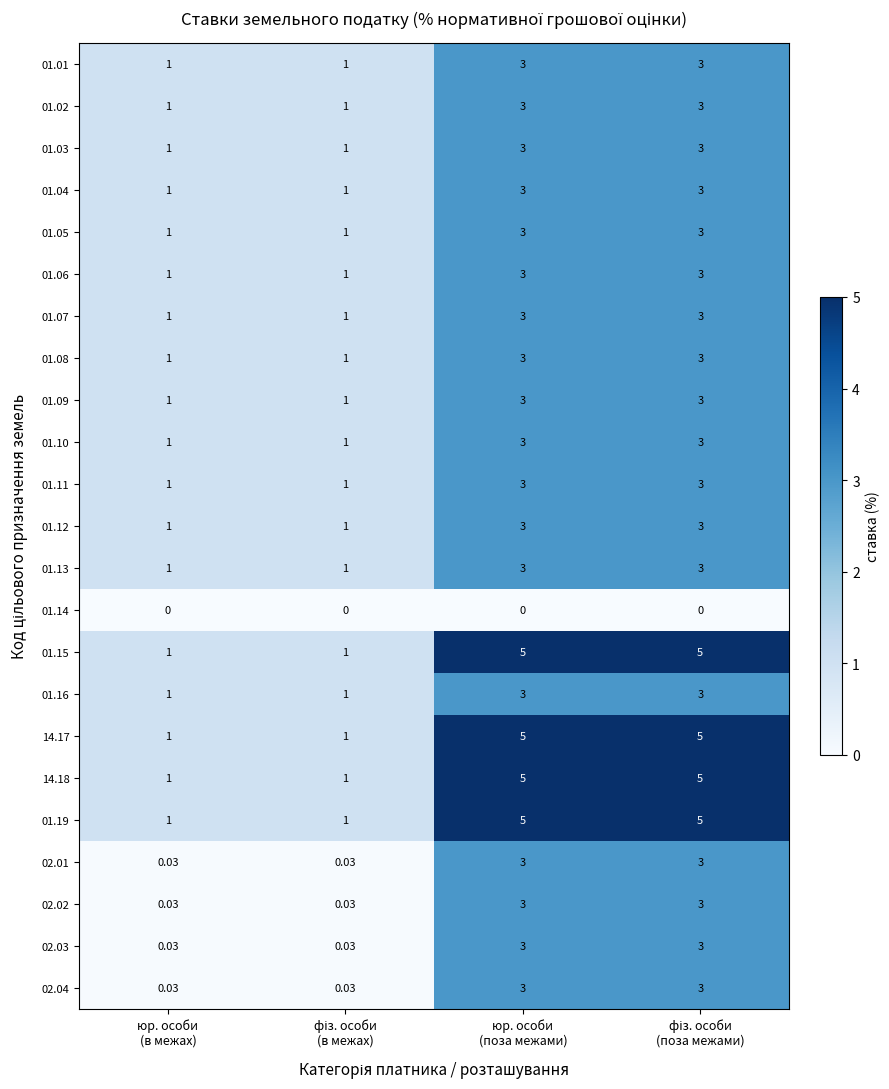

How many data points does each series have?

4